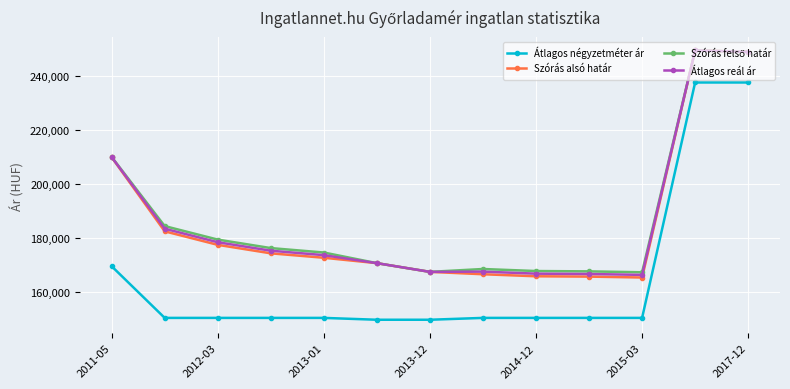

What is the highest value of the Átlagos reál ár series?

249520